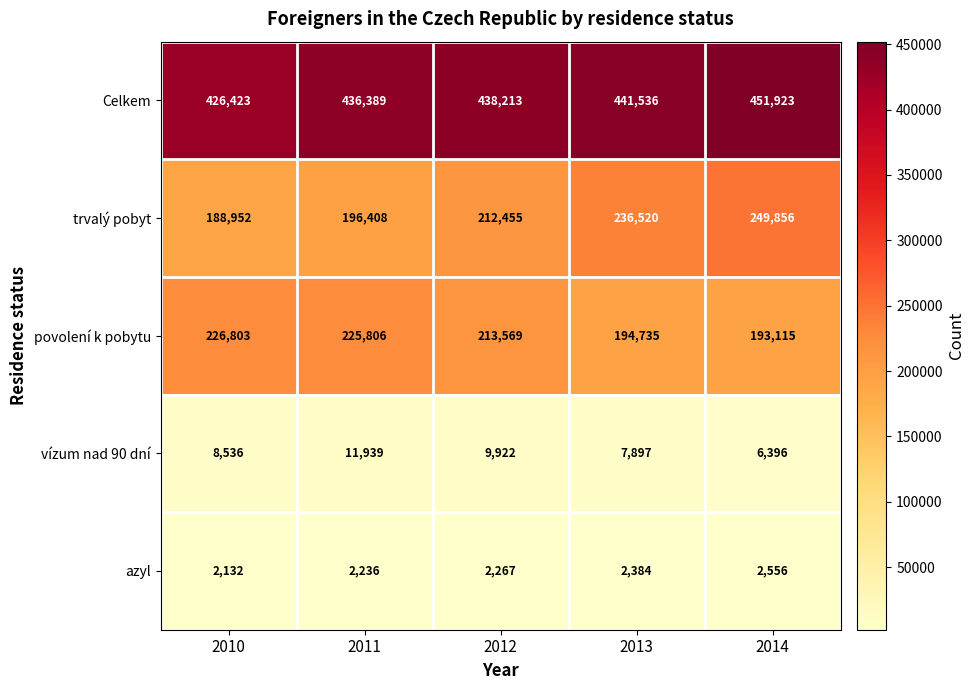

At how many categories does at least one series exceed 322230?

5